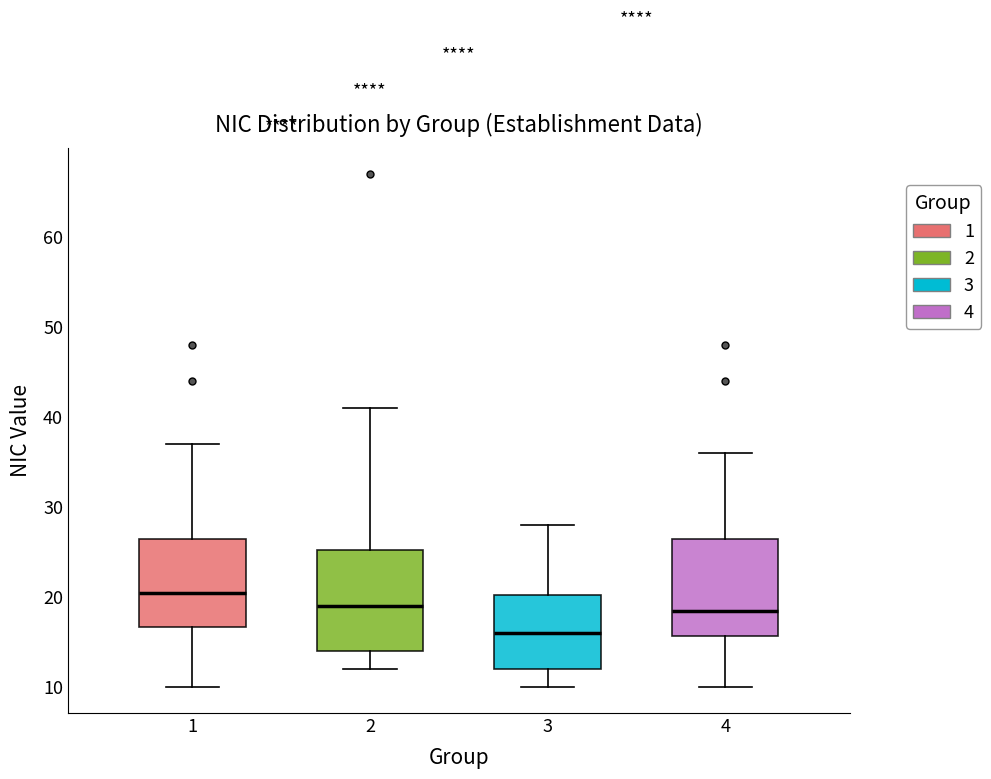

Where does the upper whisker of the box at x = 2 end on the y-axis? The values are not printed on the chart, so give them approximately, as read against the axis.

41